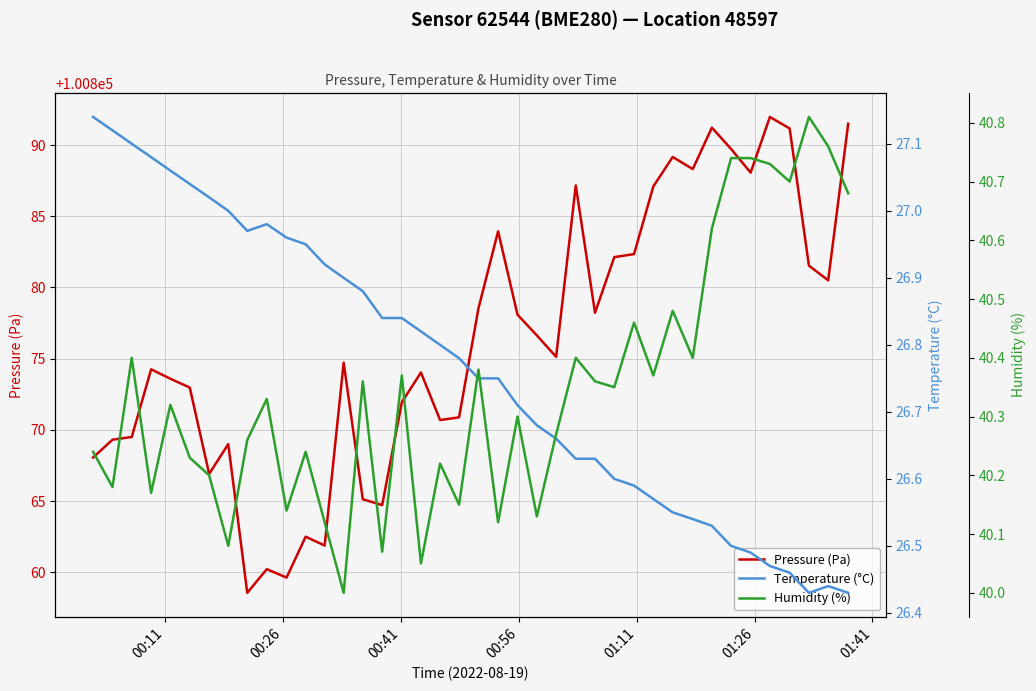

How many series are shown in this chart?

3